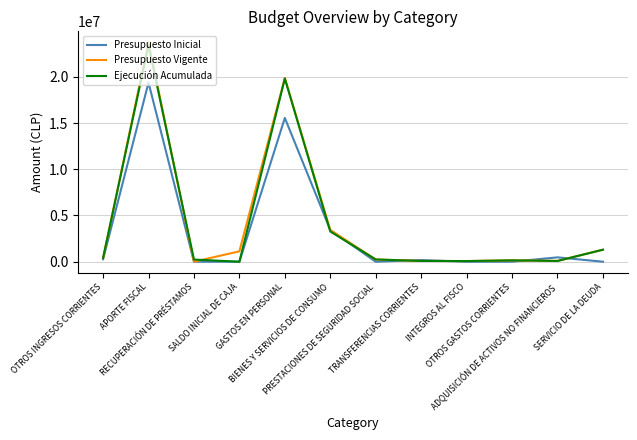

Which series has the largest range (max minus min)?

Presupuesto Vigente